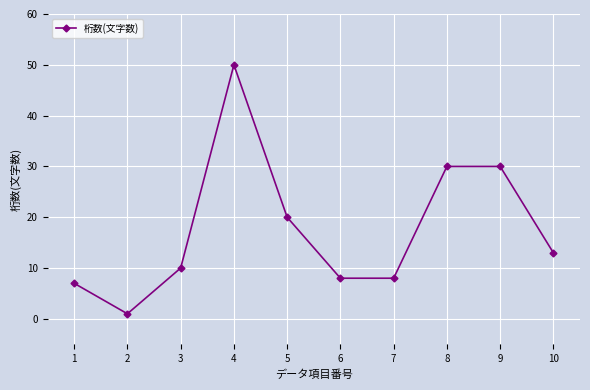

Between 6 and 2, which is larger?

6